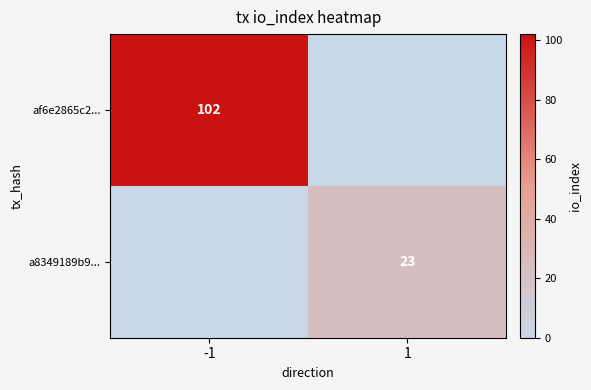

Between 1 and -1, which is larger?

-1